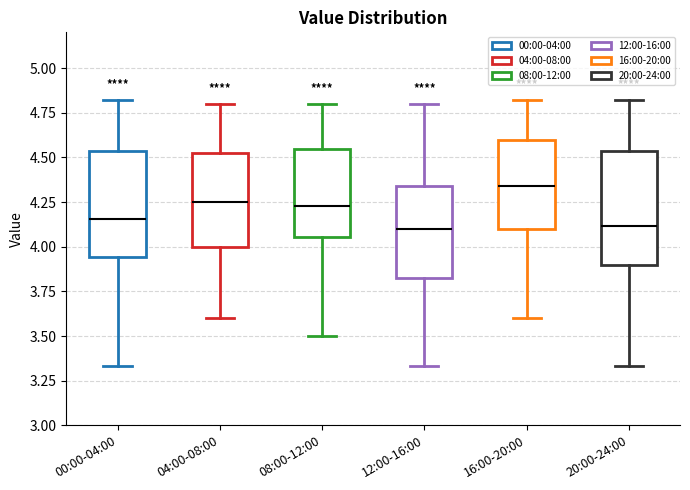

Where does the lower whisker of the box for 12:00-16:00 end on the y-axis? The values are not printed on the chart, so give them approximately, as read against the axis.

3.35